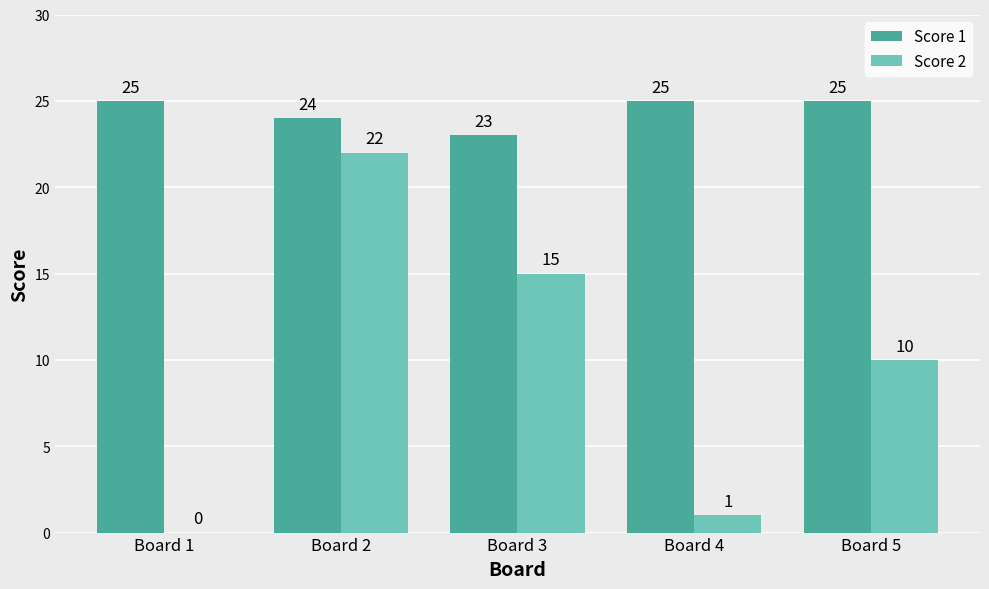

Is it true that Score 1 equals 25 at Board 5?

True